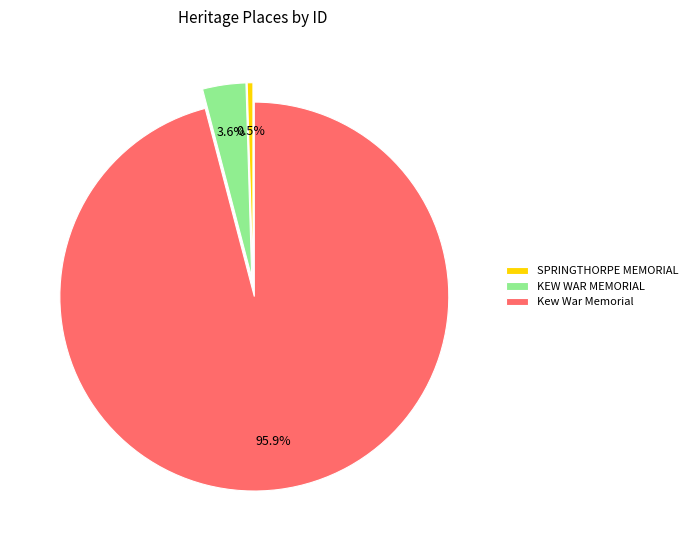

What is the total percentage of Kew War Memorial and KEW WAR MEMORIAL?

99.5%